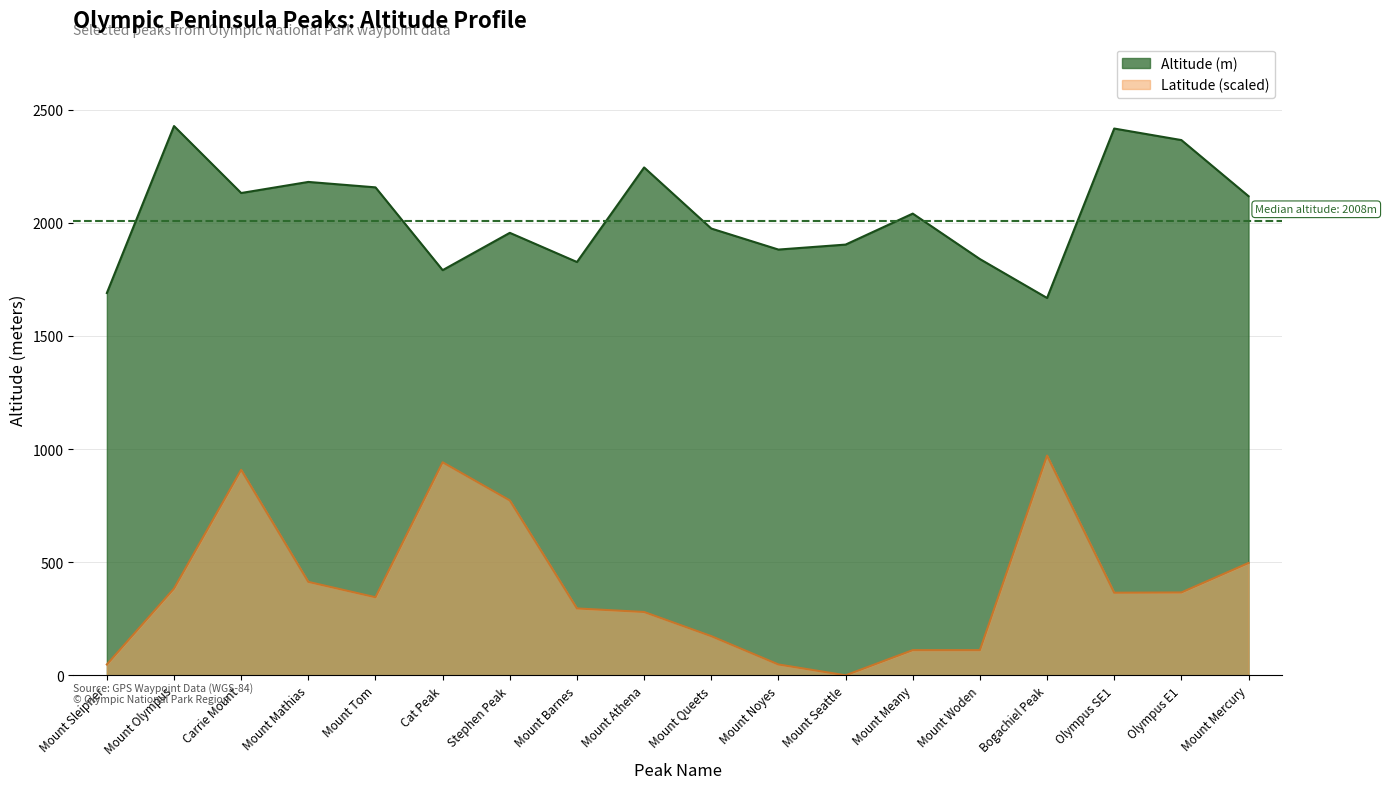

The Latitude series shows 63.9 at Mount Noyes. True or false?

False